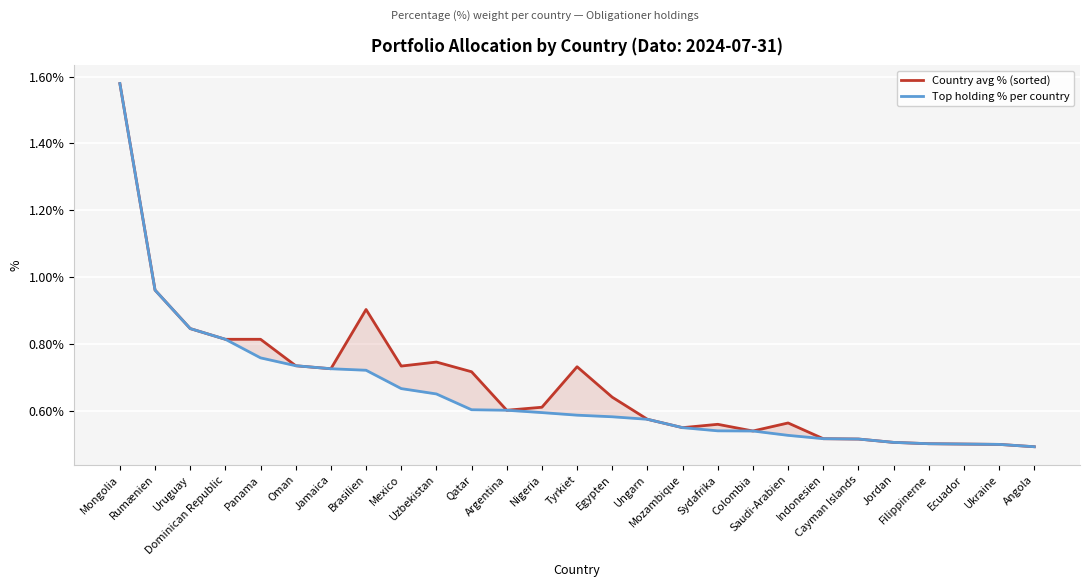

What is the sum of all Top holding % per country values?

17.7